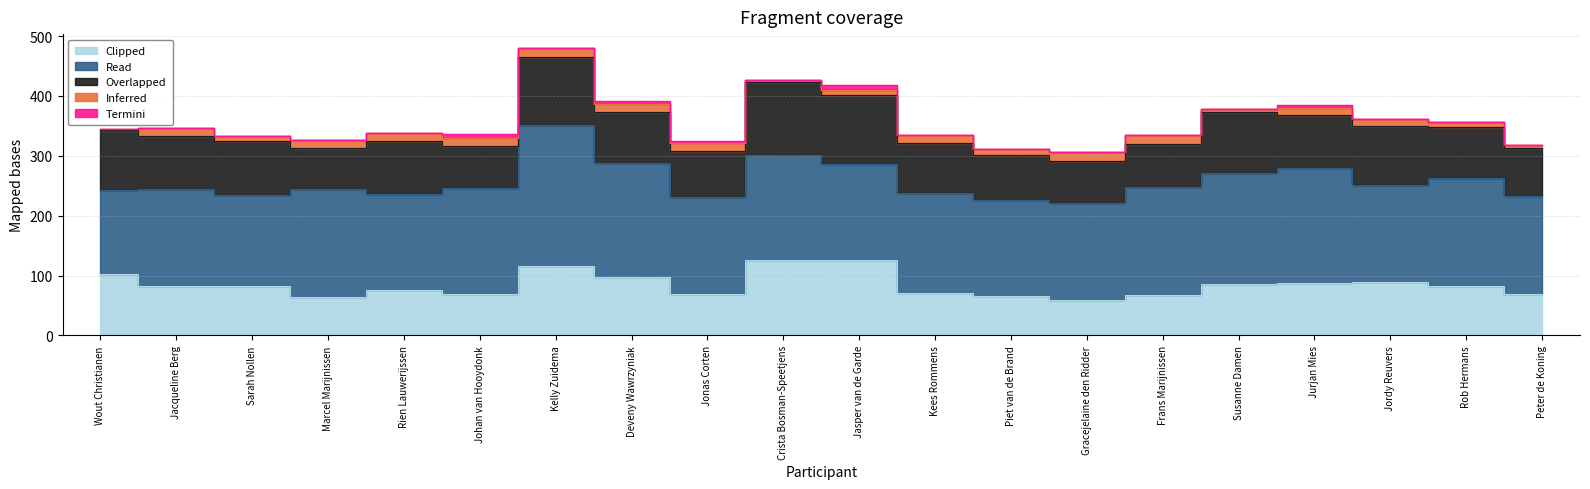

What is the label of the 12th point from the right?

Jonas Corten